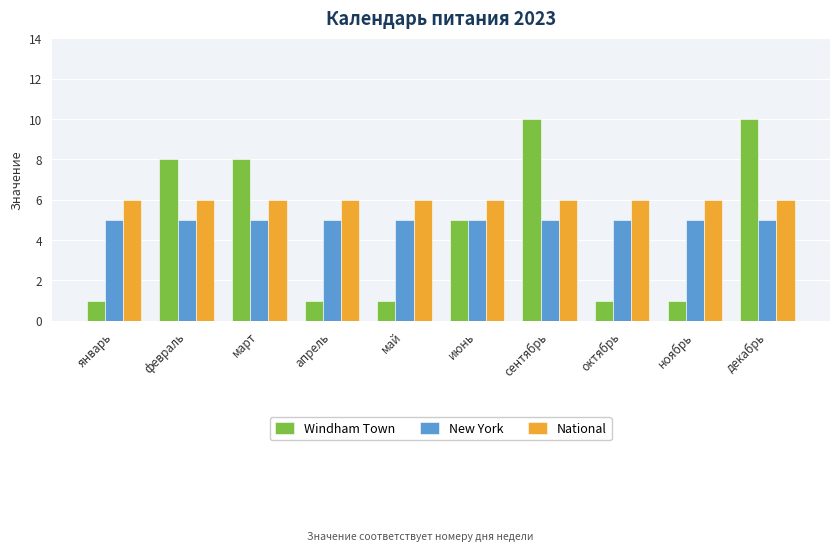

What are all the series names shown in the legend?

Windham Town, New York, National